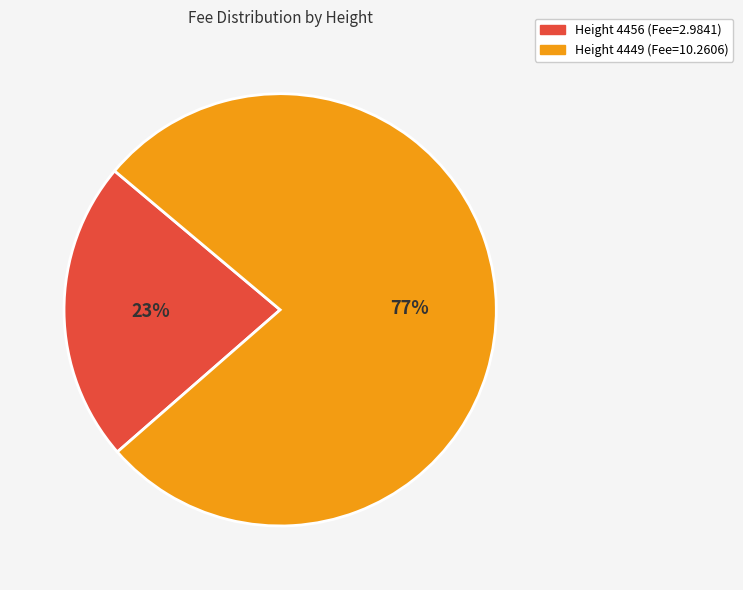

Is there any slice that represents more than half of the pie?

Yes